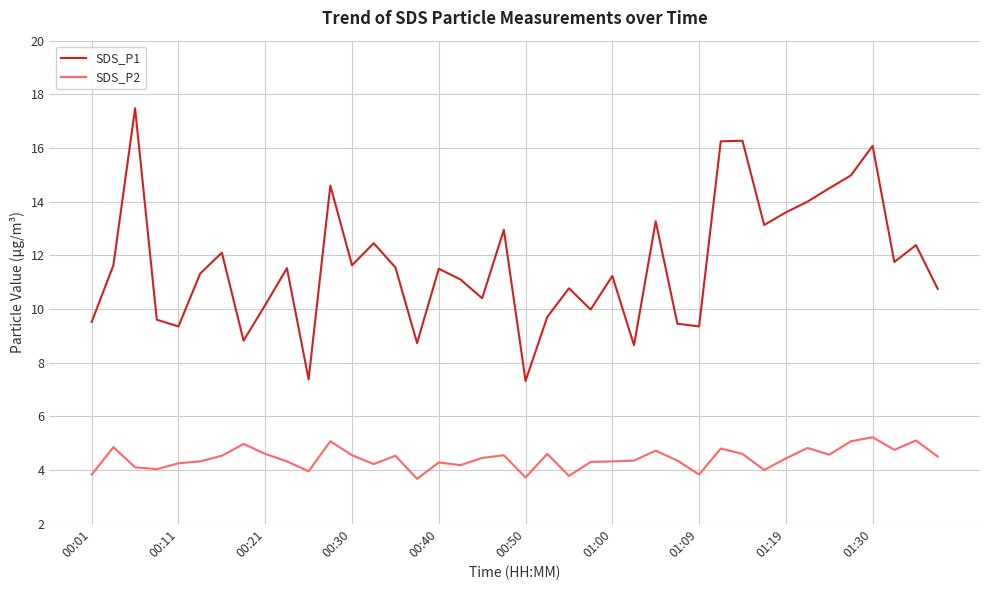

Which series has the largest total across all categories?

SDS_P1